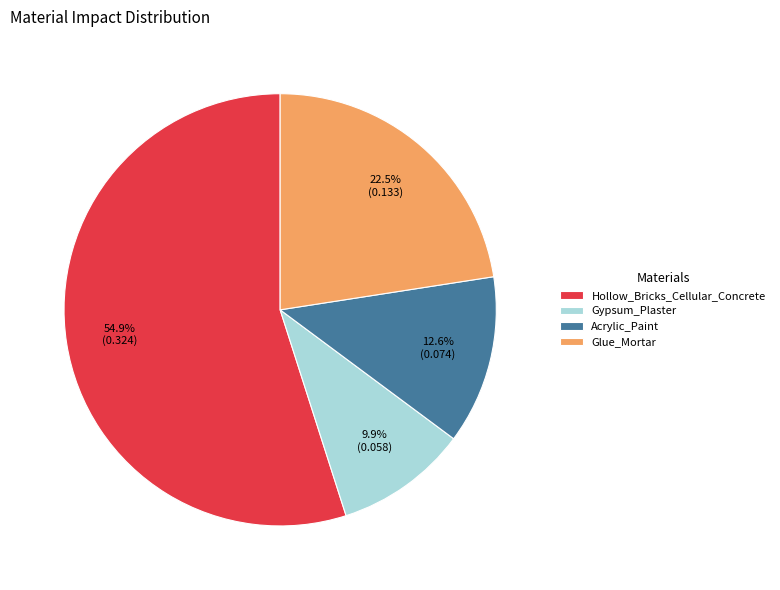

Which slice represents more than half of the pie?

Hollow_Bricks_Cellular_Concrete